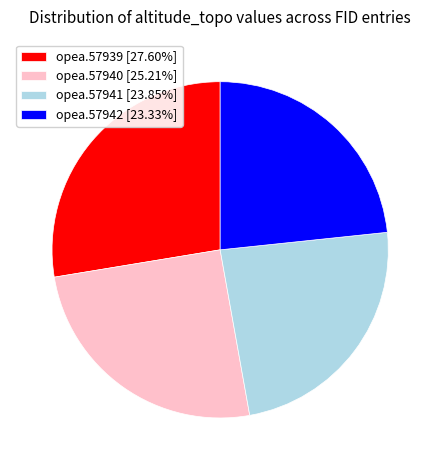

Approximately how many times larger is the value at opea.57939 compared to opea.57940?

1.1